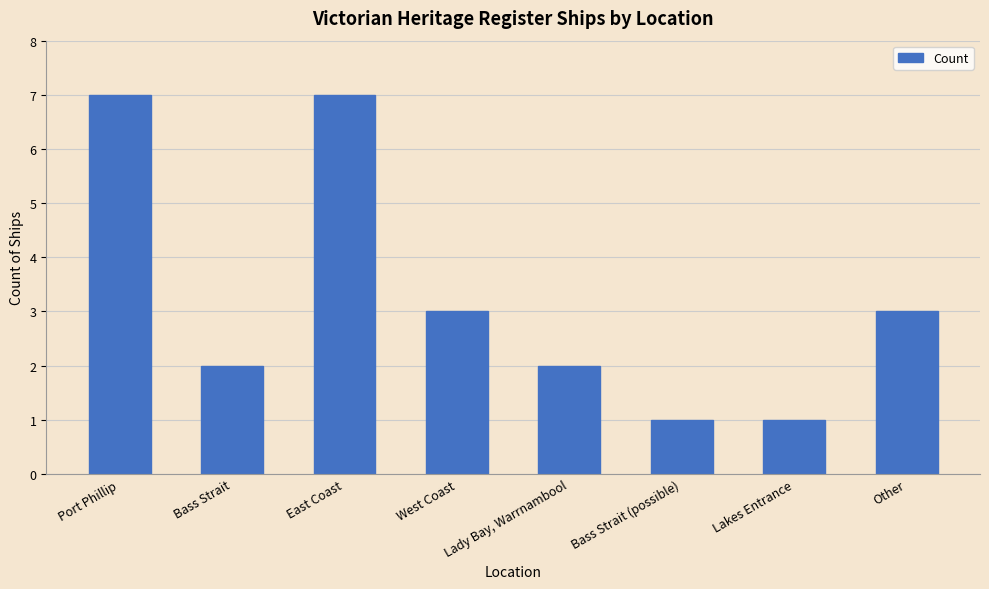

Count the values in the range 2 to 7.

6